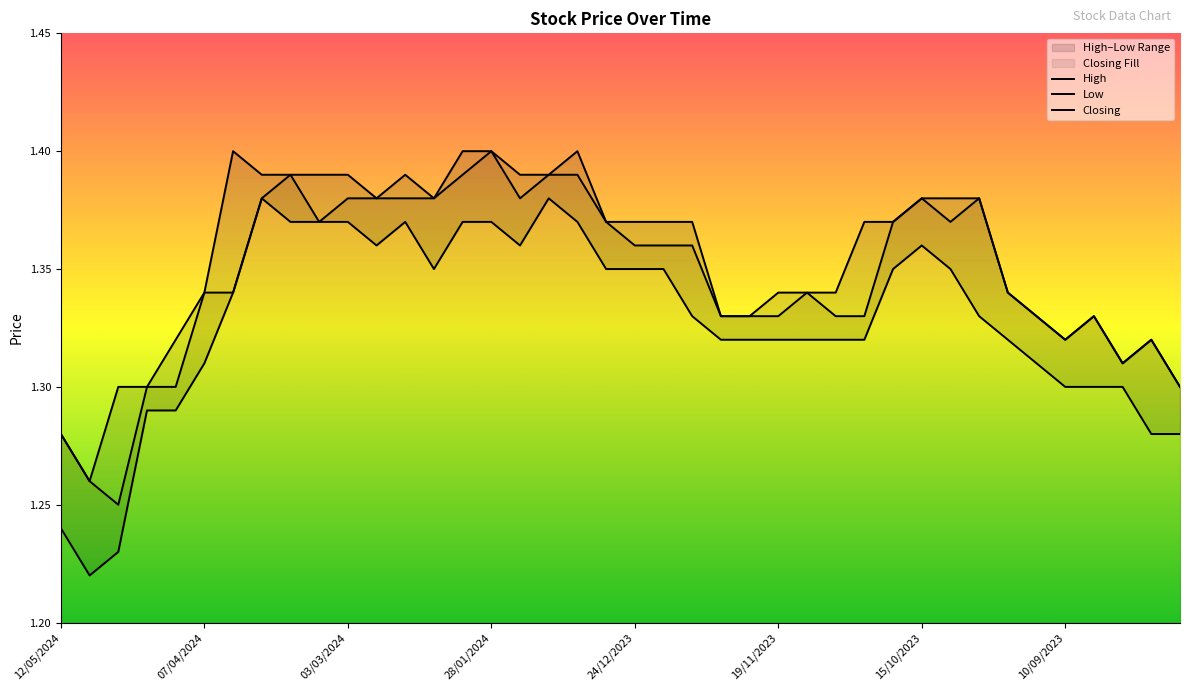

The Low series shows 0.5 at 10/09/2023. True or false?

False